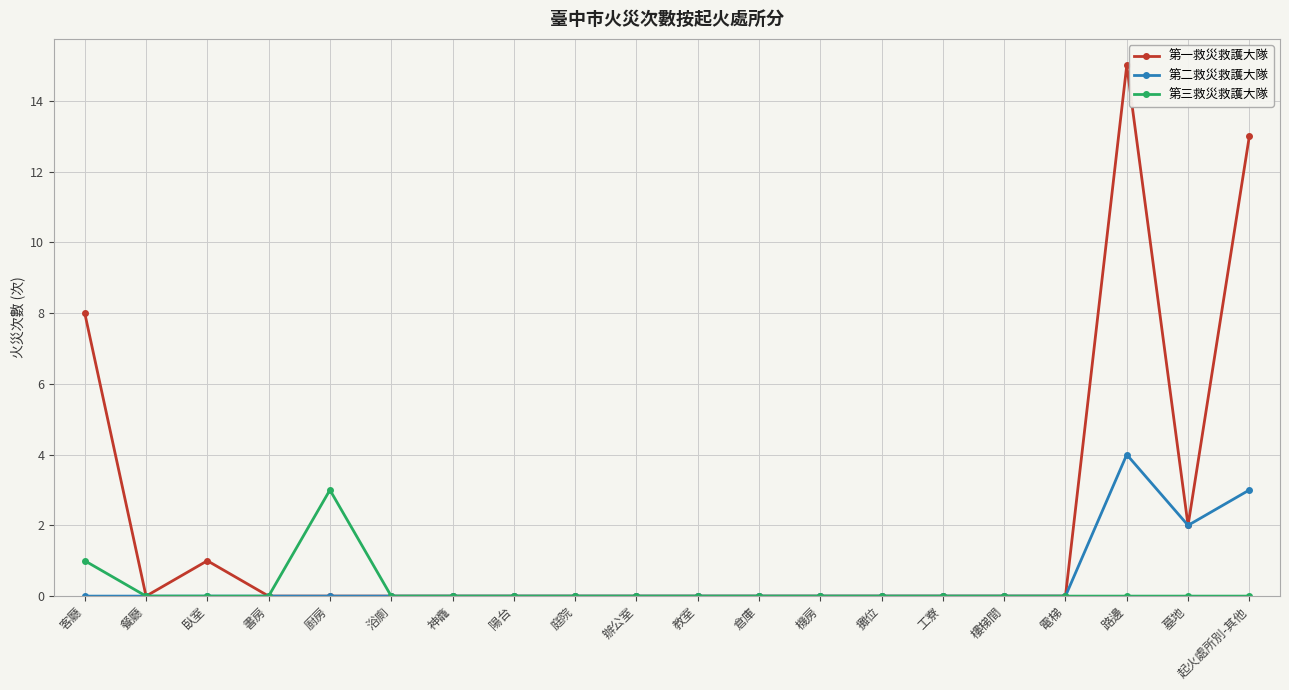

What is the highest value of the 第一救災救護大隊 series?

15